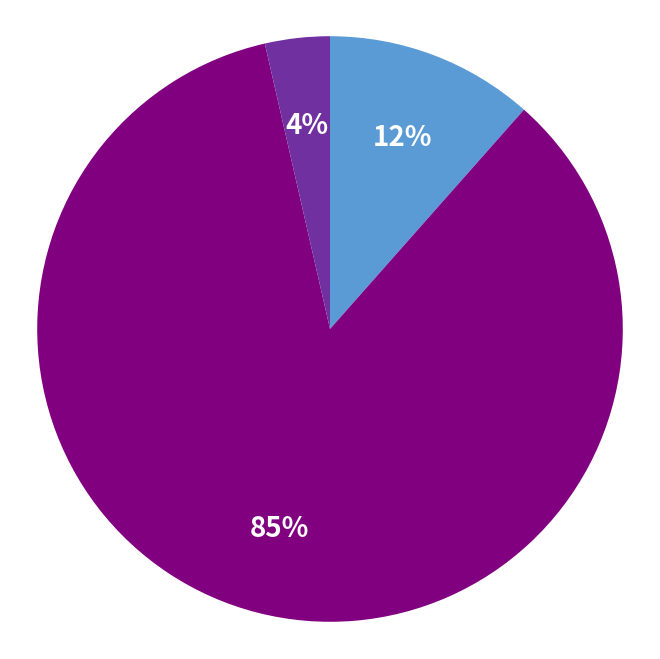

Does any single category account for the majority?

Yes